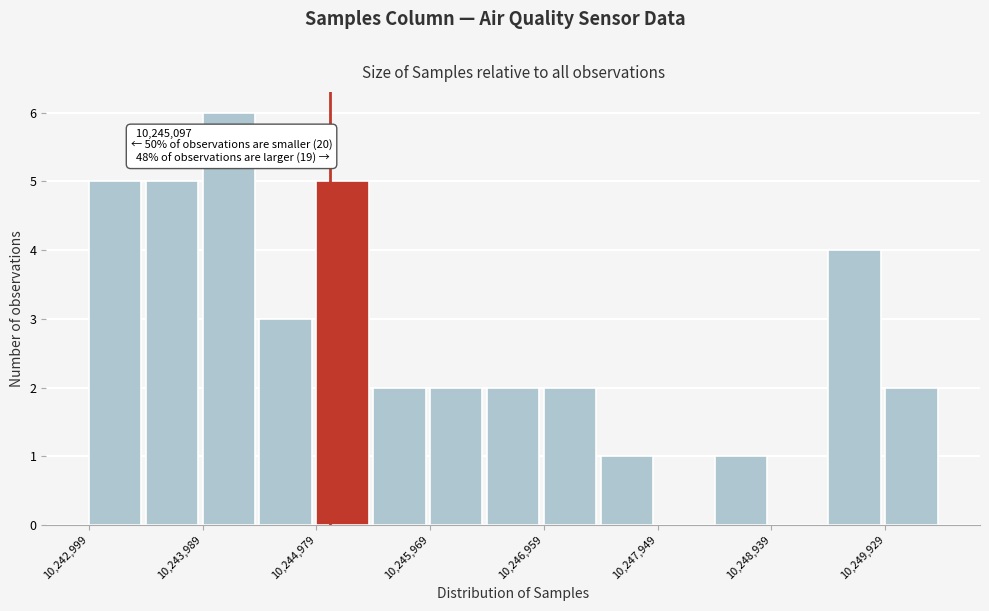

Over which range of the x-axis is the bar tallest?

10244000 to 10244500